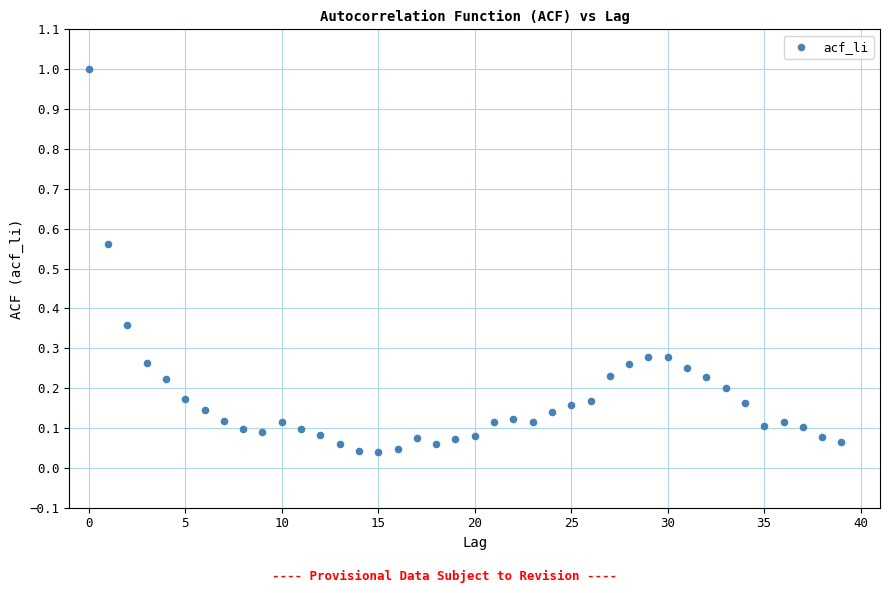

What is the range of Y values (max minus min)?

1.0